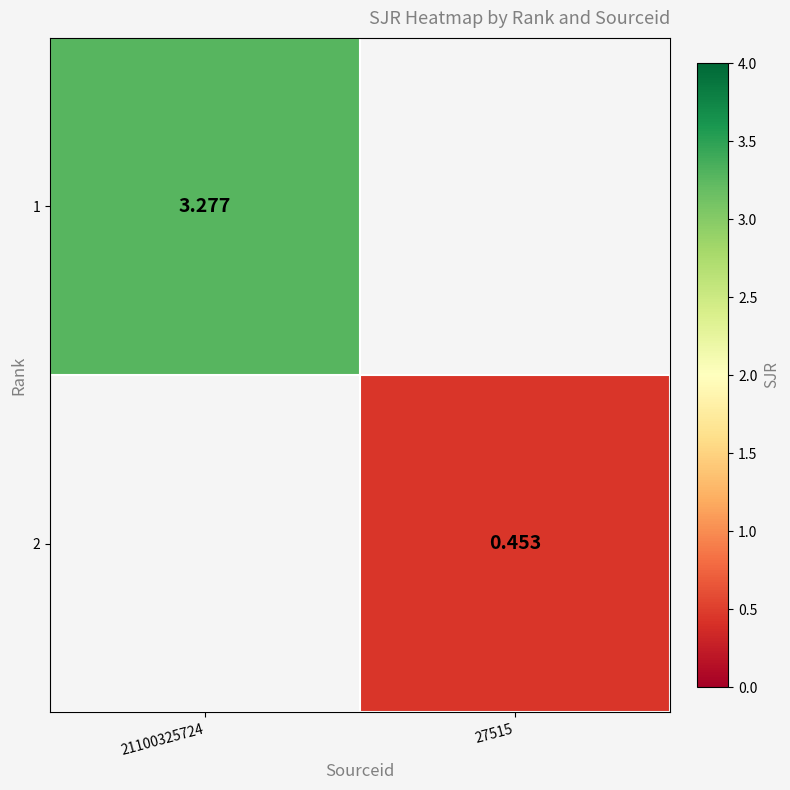

At 21100325724, list the series in order from largest to smallest.

1, 2